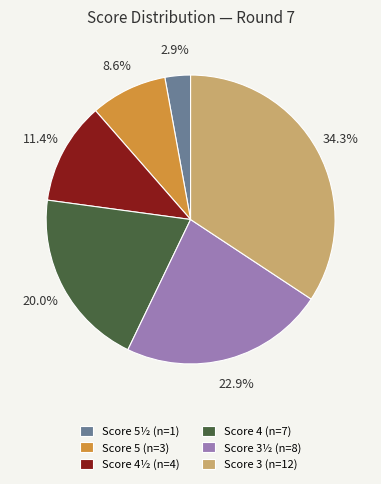

Which has a higher value, Score 3½ (n=8) or Score 5 (n=3)?

Score 3½ (n=8)